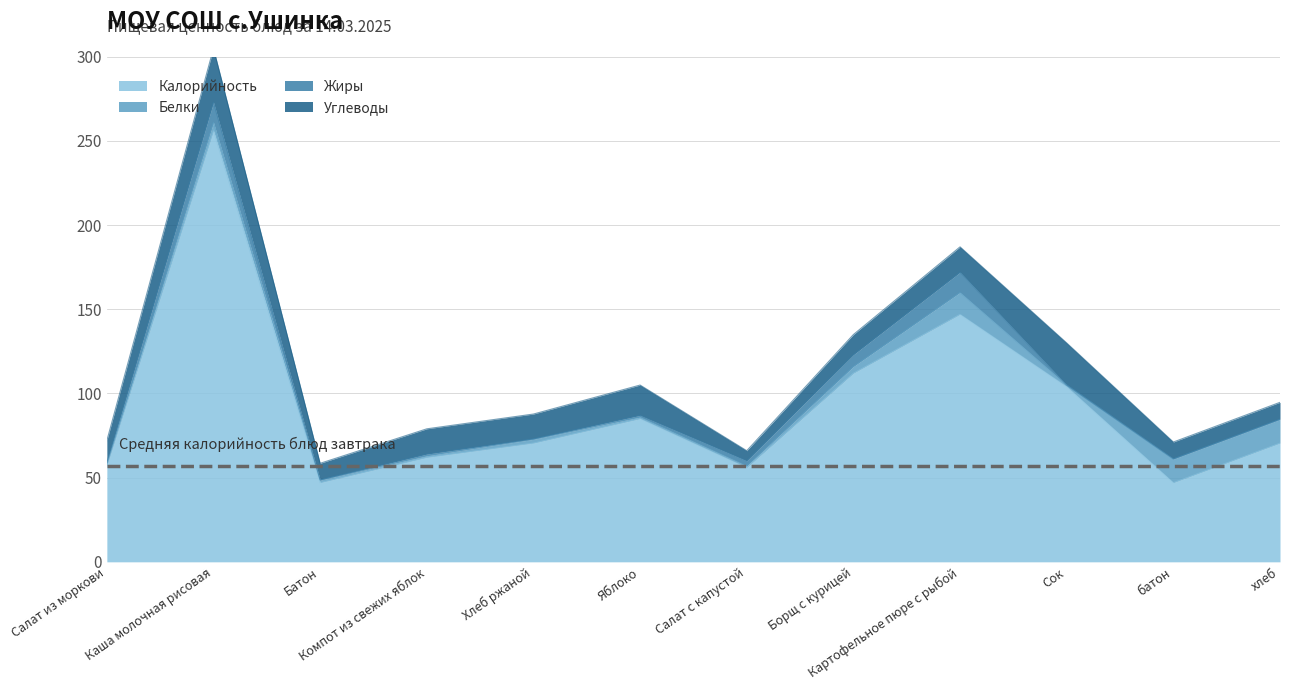

Reading left to right, transcribe all the data shown in this chart.

Калорийность: Салат из моркови=57.0	Каша молочная рисовая=256.0	Батон=47.0	Компот из свежих яблок=62.0	Хлеб ржаной=70.5	Яблоко=85.0	Салат с капустой=56.0	Борщ с курицей=112.0	Картофельное пюре с рыбой=147.0	Сок=104.0	батон=47.0	хлеб=70.5
Белки: Салат из моркови=1.0	Каша молочная рисовая=5.0	Батон=1.5	Компот из свежих яблок=1.0	Хлеб ржаной=2.3	Яблоко=1.0	Салат с капустой=1.0	Борщ с курицей=4.0	Картофельное пюре с рыбой=13.0	Сок=1.0	батон=14.0	хлеб=14.0
Жиры: Салат из моркови=1.0	Каша молочная рисовая=12.0	Батон=0.2	Компот из свежих яблок=1.0	Хлеб ржаной=0.2	Яблоко=1.0	Салат с капустой=3.0	Борщ с курицей=7.0	Картофельное пюре с рыбой=12.0	Сок=0.0	батон=0.2	хлеб=0.2
Углеводы: Салат из моркови=13.0	Каша молочная рисовая=32.0	Батон=9.8	Компот из свежих яблок=15.0	Хлеб ржаной=14.8	Яблоко=18.0	Салат с капустой=6.0	Борщ с курицей=12.0	Картофельное пюре с рыбой=15.1	Сок=25.0	батон=10.0	хлеб=10.0